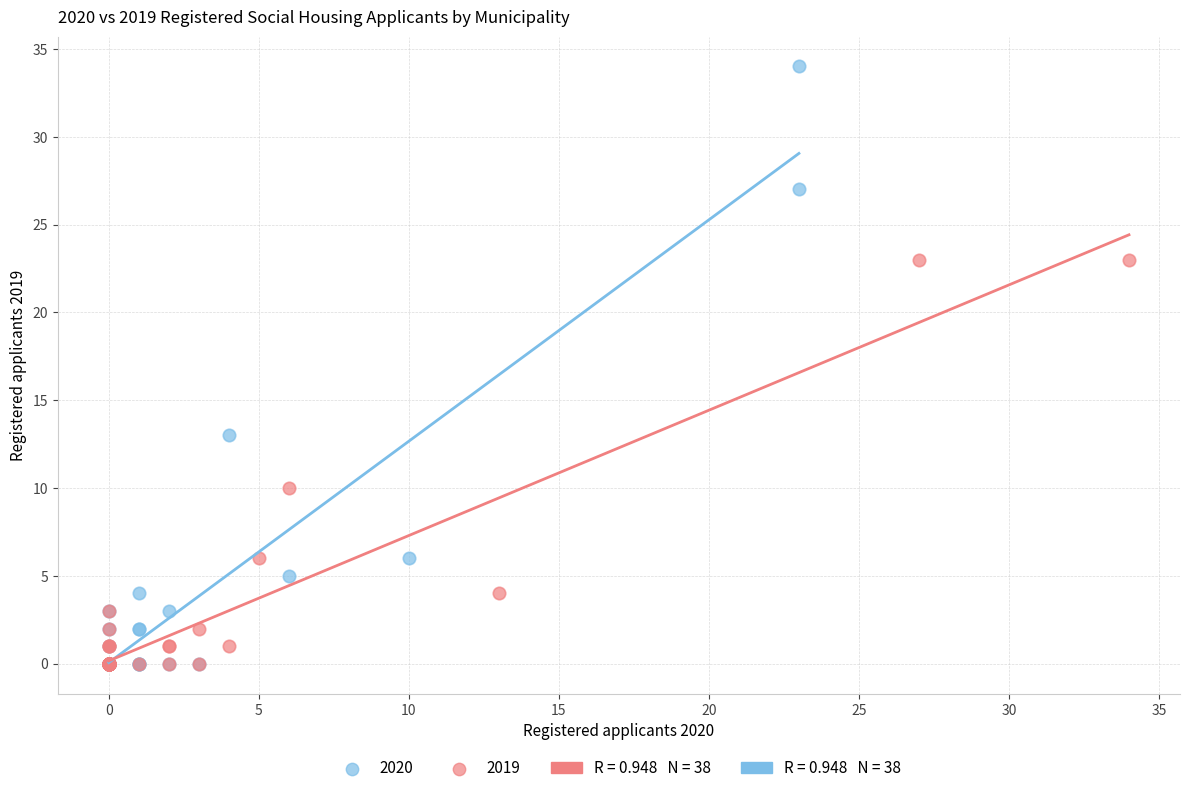

Which series has the largest Y range (max minus min)?

2020